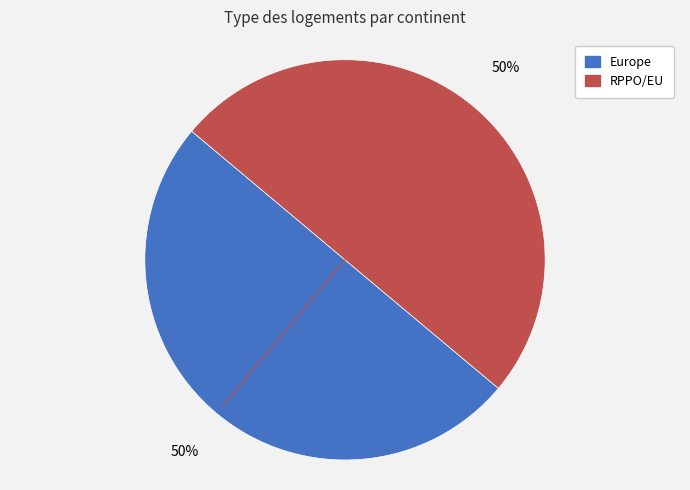

To the nearest percent, what percentage of the pie is RPPO/EU?

50%